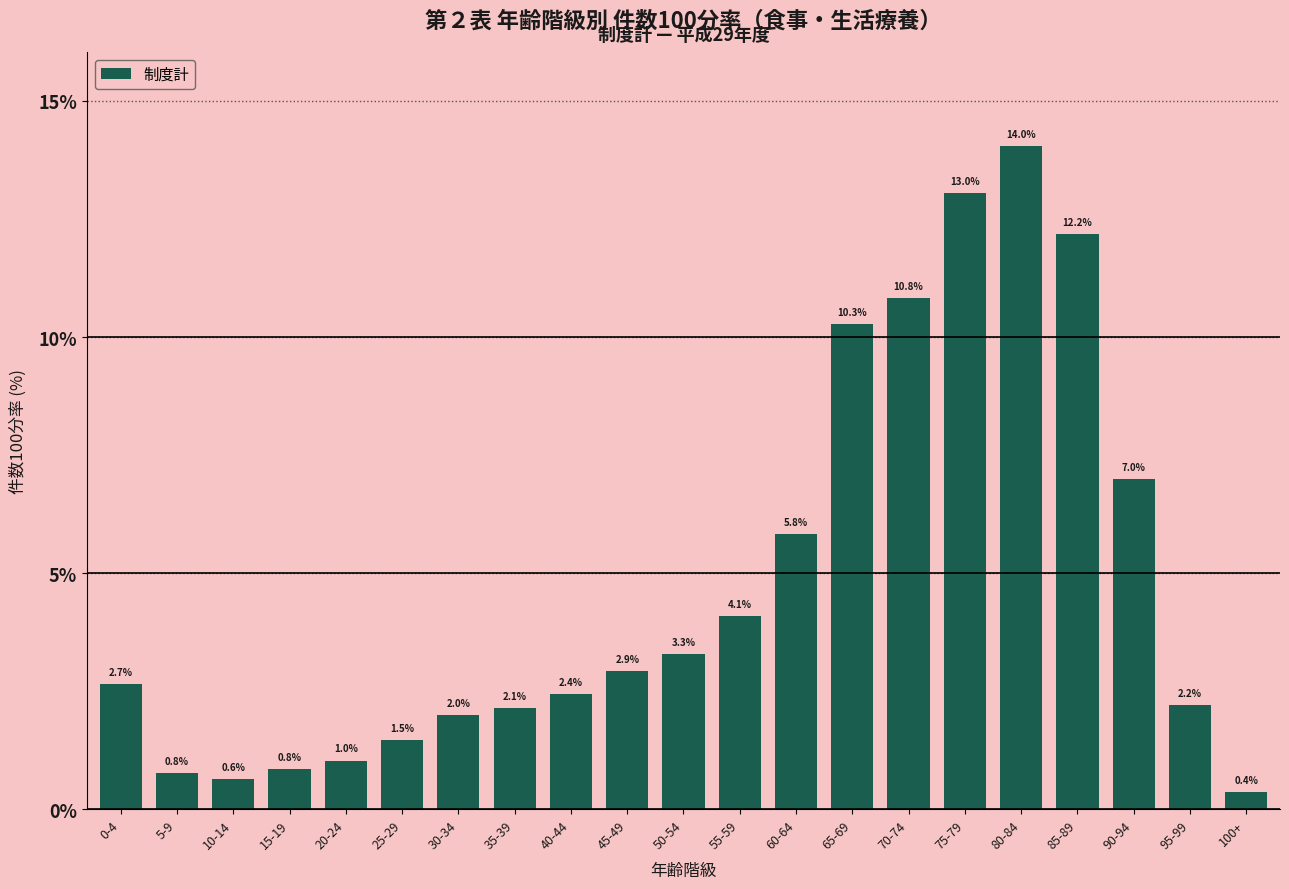

Reading left to right, what are all the values shown in this chart?

2.7	0.8	0.6	0.8	1.0	1.5	2.0	2.1	2.4	2.9	3.3	4.1	5.8	10.3	10.8	13.0	14.0	12.2	7.0	2.2	0.4